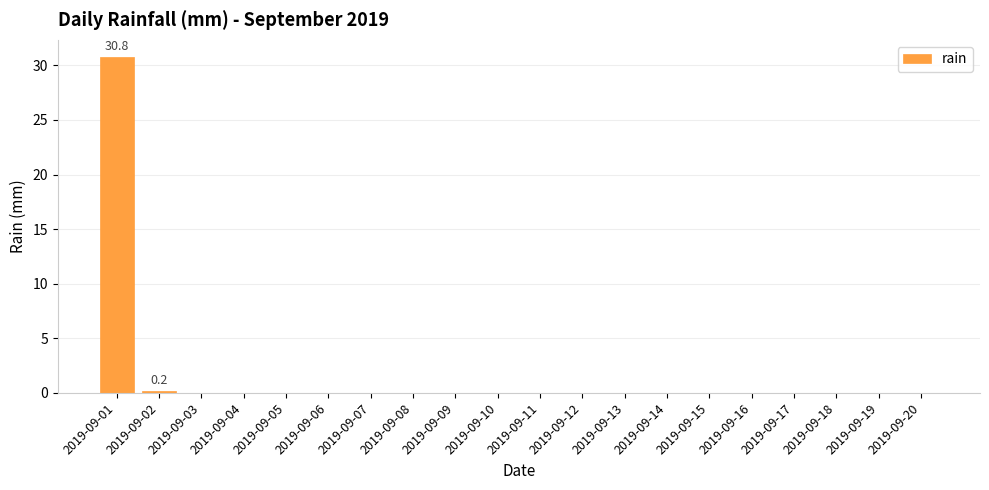

Is it true that the value at 2019-09-08 is 0.0?

True